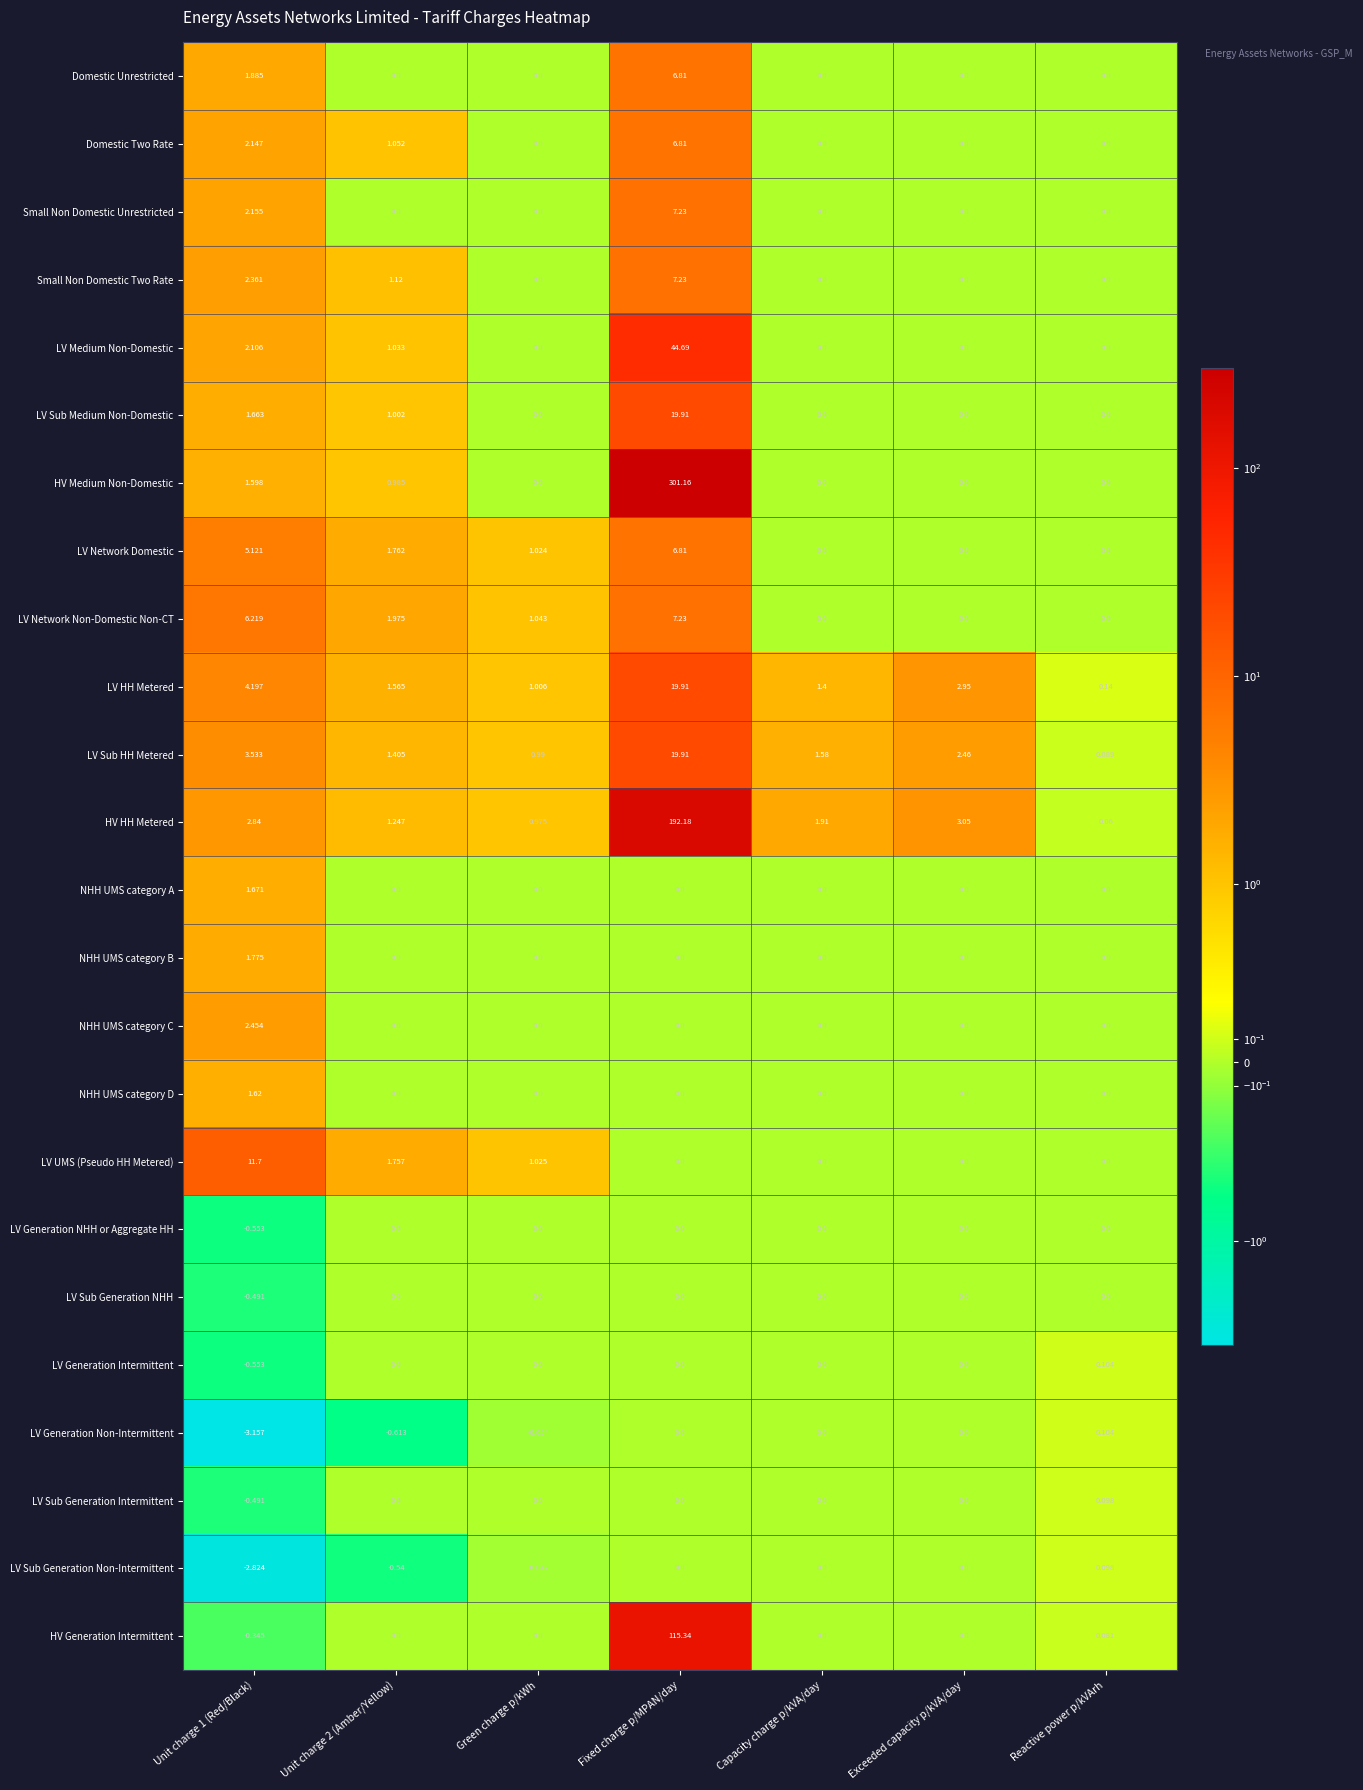

At which category is the sum across all series the highest?

Fixed charge p/MPAN/day